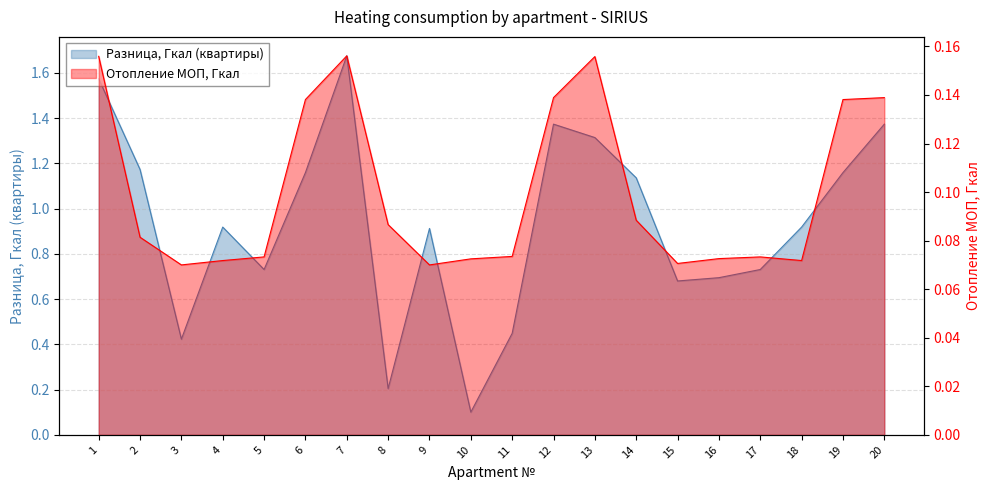

Reading left to right, transcribe all the data shown in this chart.

Разница, Гкал (квартиры): 1=1.6	2=1.2	3=0.4	4=0.9	5=0.7	6=1.2	7=1.7	8=0.2	9=0.9	10=0.1	11=0.4	12=1.4	13=1.3	14=1.1	15=0.7	16=0.7	17=0.7	18=0.9	19=1.2	20=1.4
Отопление МОП, Гкал: 1=0.2	2=0.1	3=0.1	4=0.1	5=0.1	6=0.1	7=0.2	8=0.1	9=0.1	10=0.1	11=0.1	12=0.1	13=0.2	14=0.1	15=0.1	16=0.1	17=0.1	18=0.1	19=0.1	20=0.1